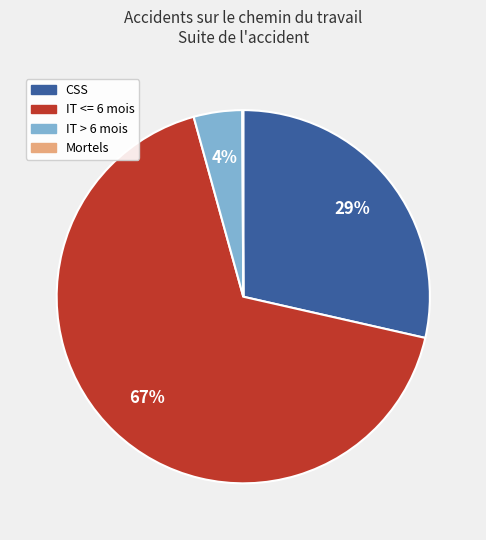

Is there any slice that represents more than half of the pie?

Yes